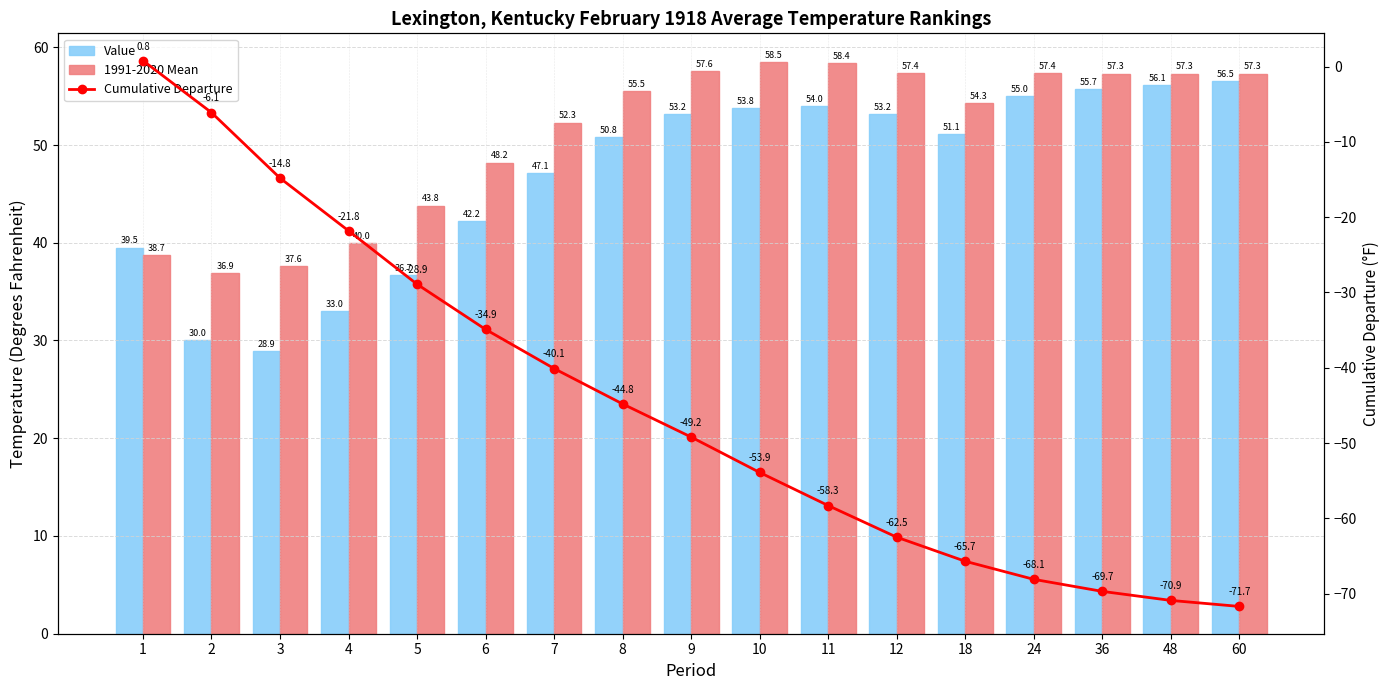

What is the difference between the maximum and minimum values in the Value series?

27.6